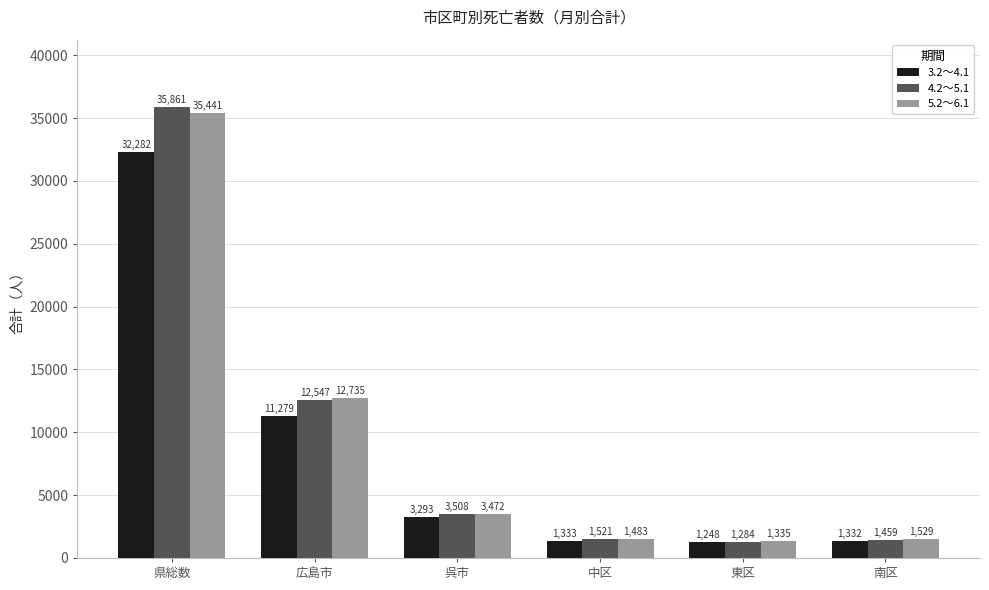

How many bars are there in total?

18